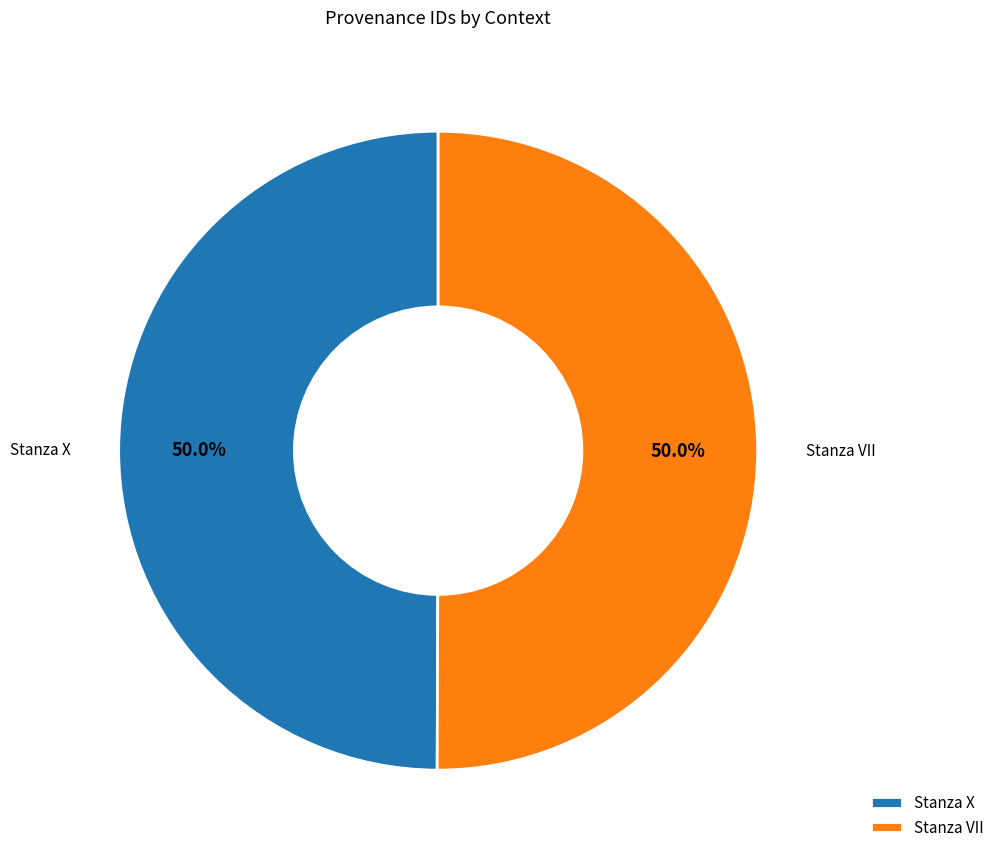

How many segments does this pie chart have?

2